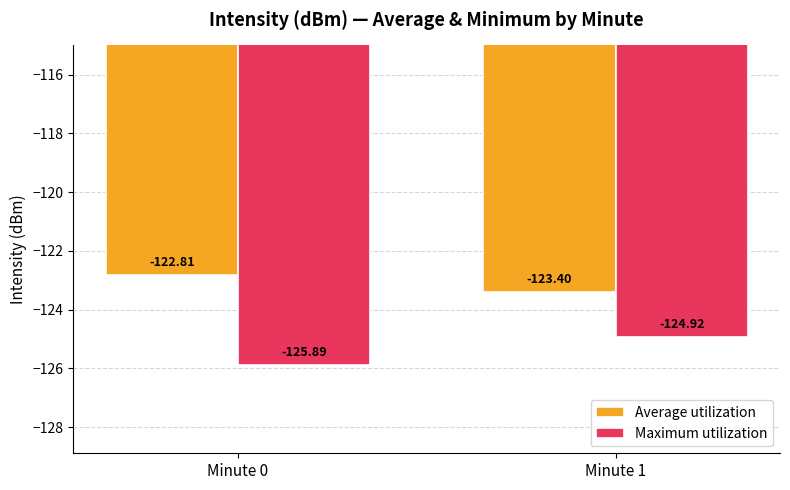

True or false: Average utilization has a value of -39.9 at Minute 1.

False